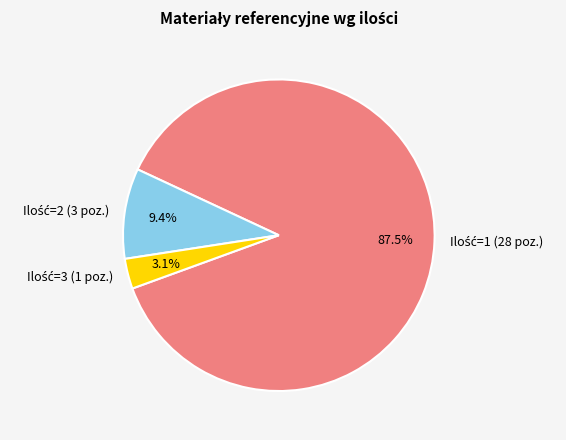

Is there a majority slice in this chart?

Yes